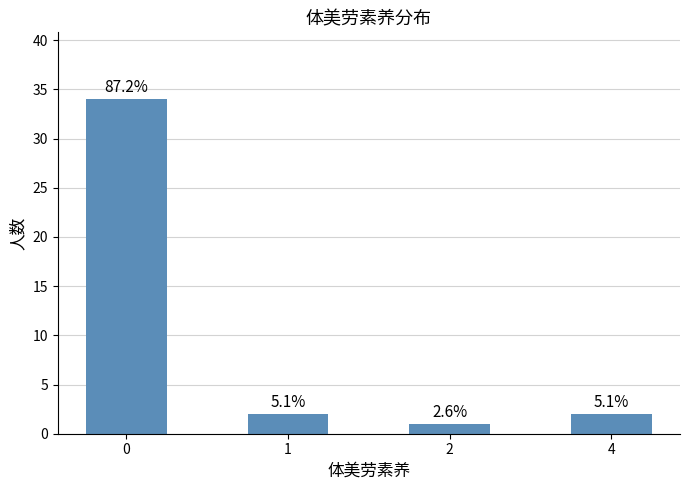

What is the sum of all values?

39